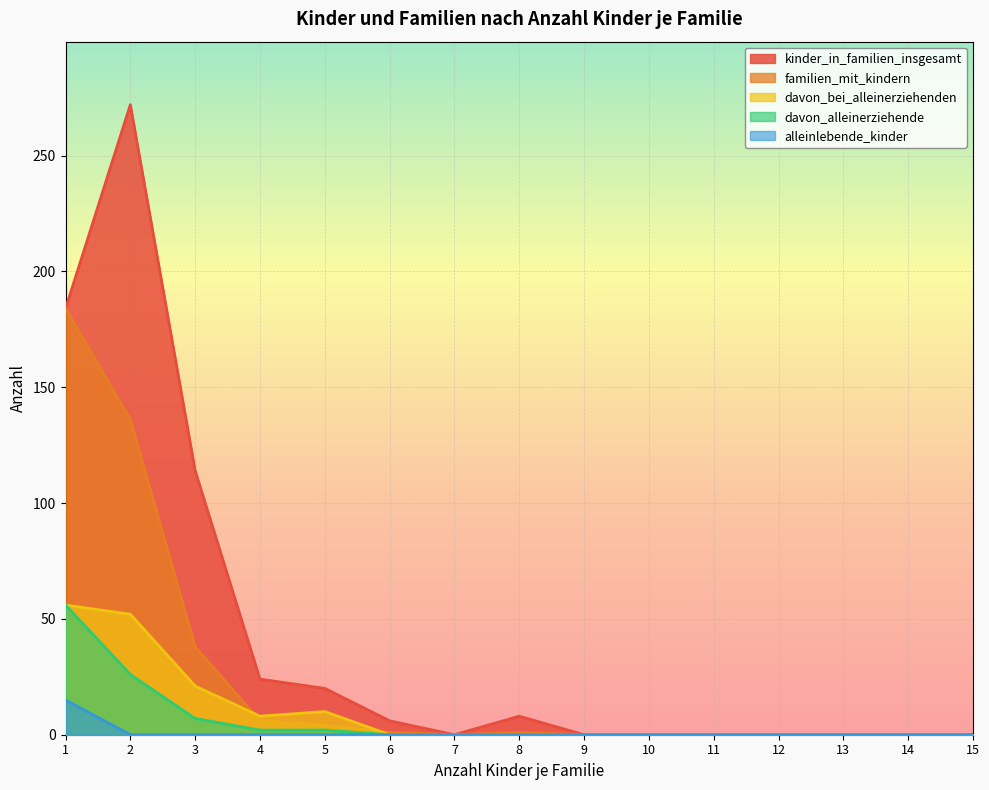

Reading left to right, what are all the values shown in this chart?

kinder_in_familien_insgesamt: 184	272	114	24	20	6	0	8	0	0	0	0	0	0	0
familien_mit_kindern: 184	136	38	6	4	1	0	1	0	0	0	0	0	0	0
davon_bei_alleinerziehenden: 56	52	21	8	10	0	0	0	0	0	0	0	0	0	0
davon_alleinerziehende: 56	26	7	2	2	0	0	0	0	0	0	0	0	0	0
alleinlebende_kinder: 15	0	0	0	0	0	0	0	0	0	0	0	0	0	0